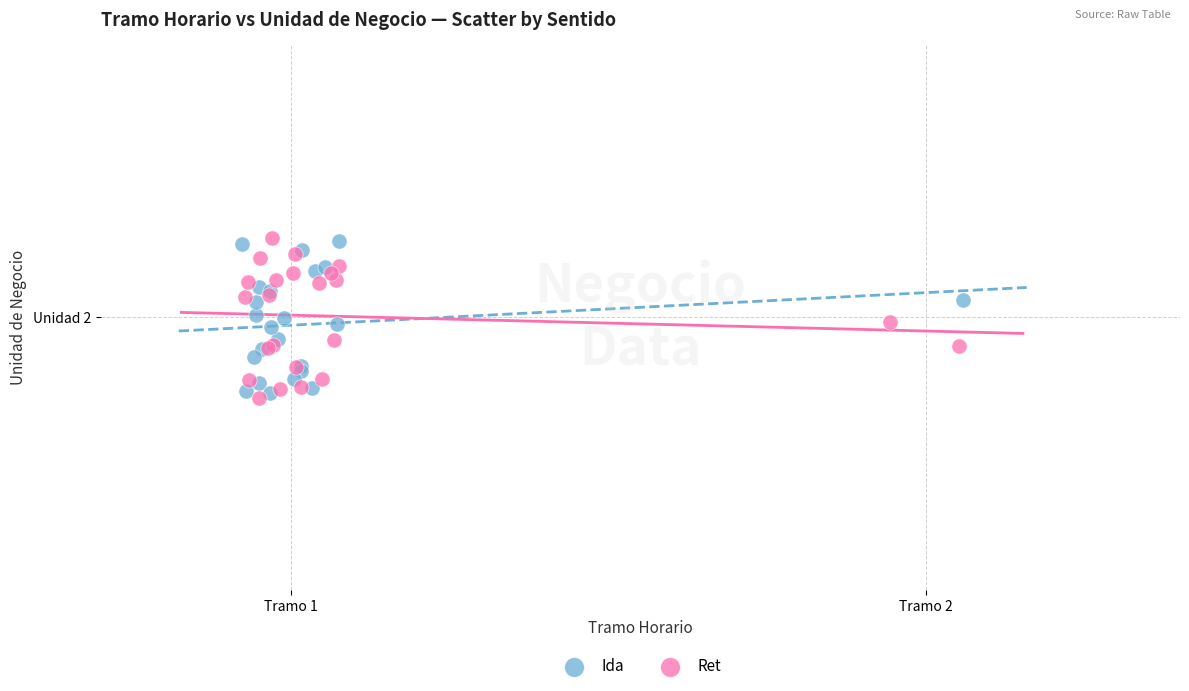

Which series has the largest Y range (max minus min)?

Ret